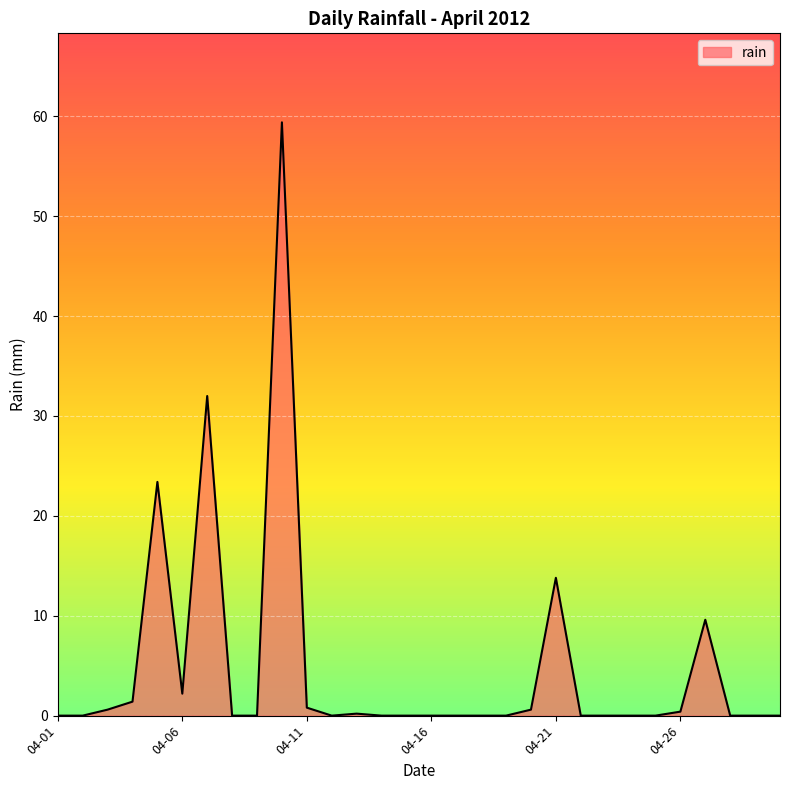

What is the greatest value displayed?

59.4